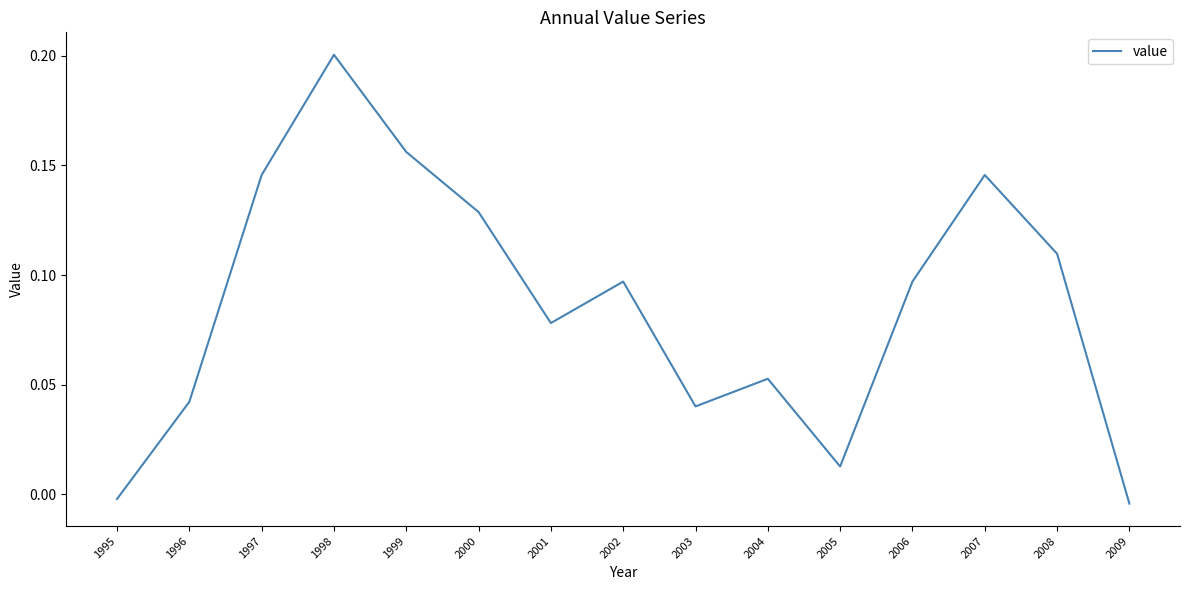

At which category does the chart reach its minimum across all series?

2009